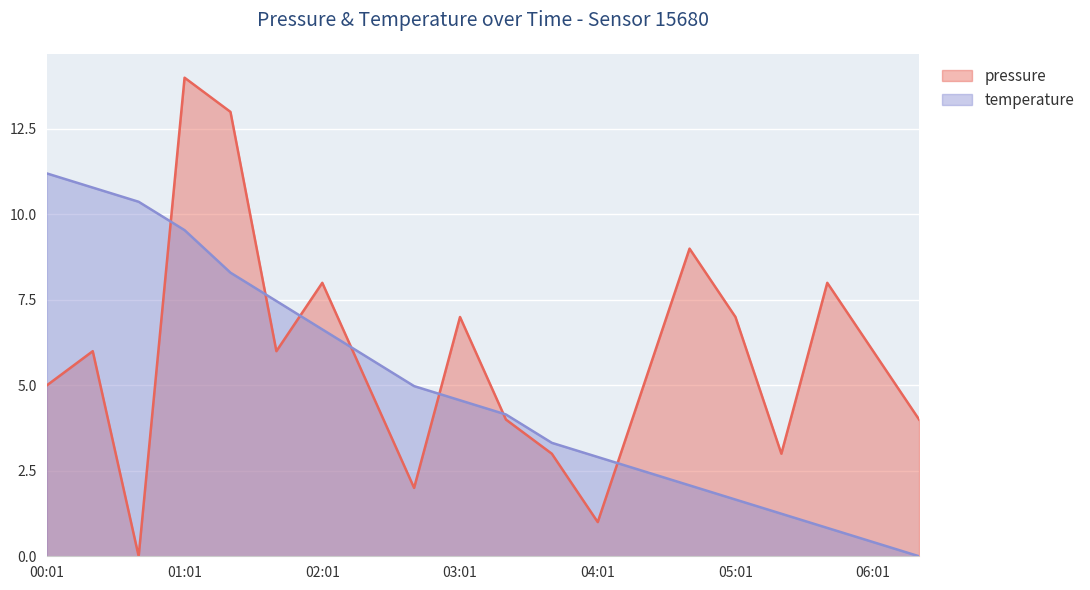

At which category is the sum across all series the highest?

01:01